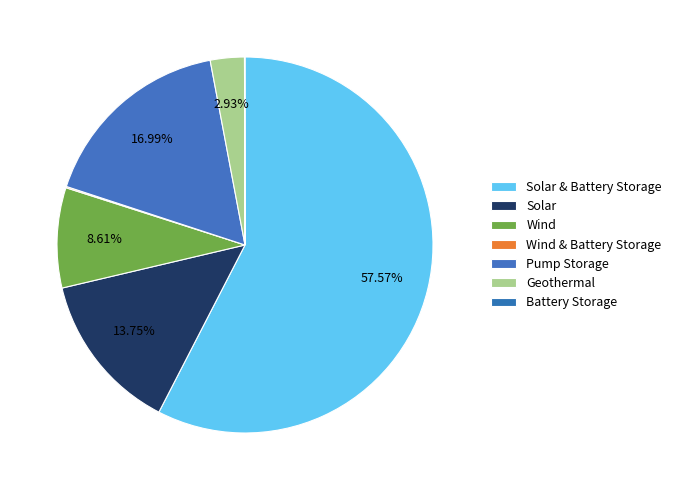

Count the number of slices in the pie.

7